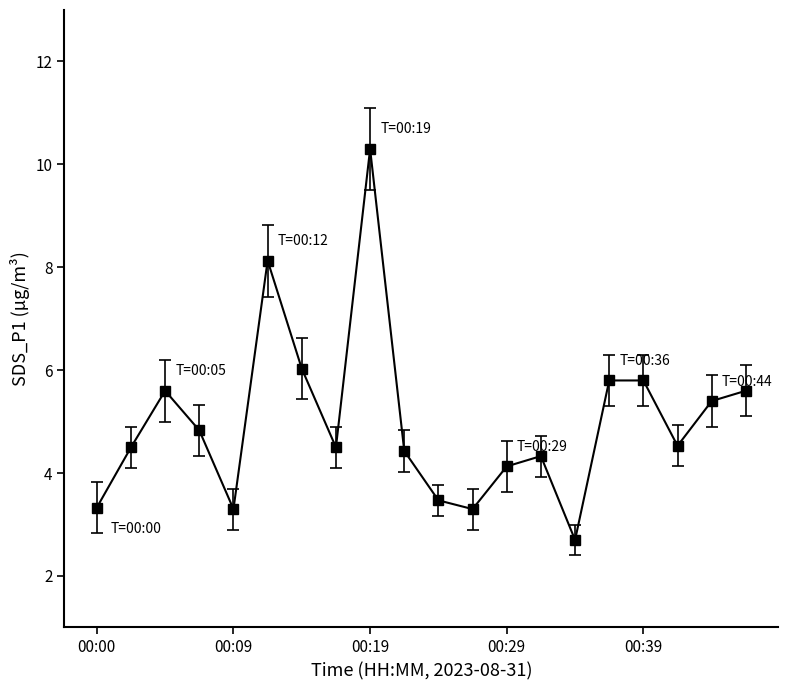

Reading left to right, what are all the values shown in this chart?

3.3	4.5	5.6	4.8	3.3	8.1	6.0	4.5	10.3	4.4	3.5	3.3	4.1	4.3	2.7	5.8	5.8	4.5	5.4	5.6